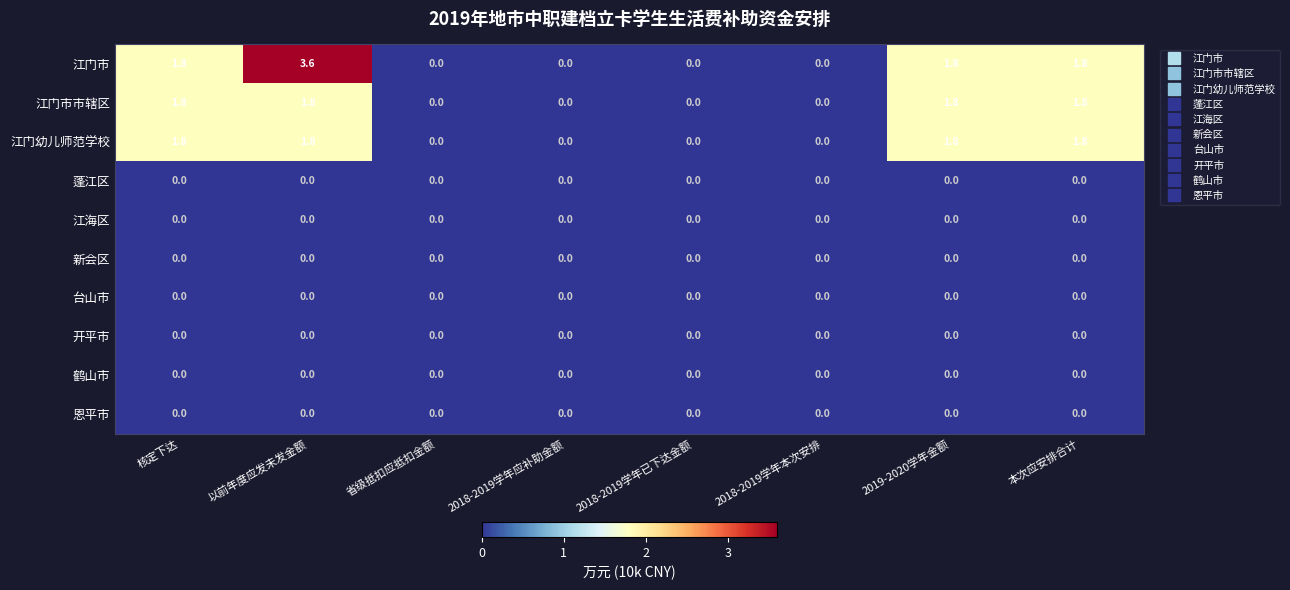

How many distinct data groups are displayed?

10